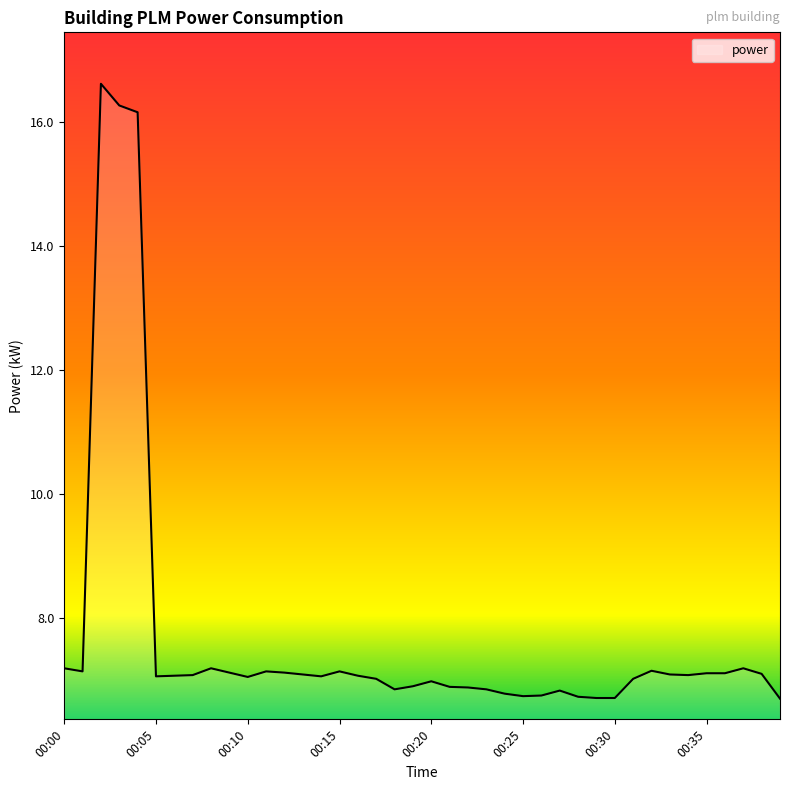

What is the greatest value displayed?

16.6